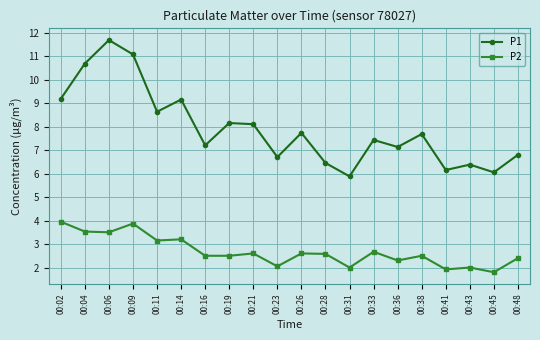

Read the P1 value at 00:28.

6.5